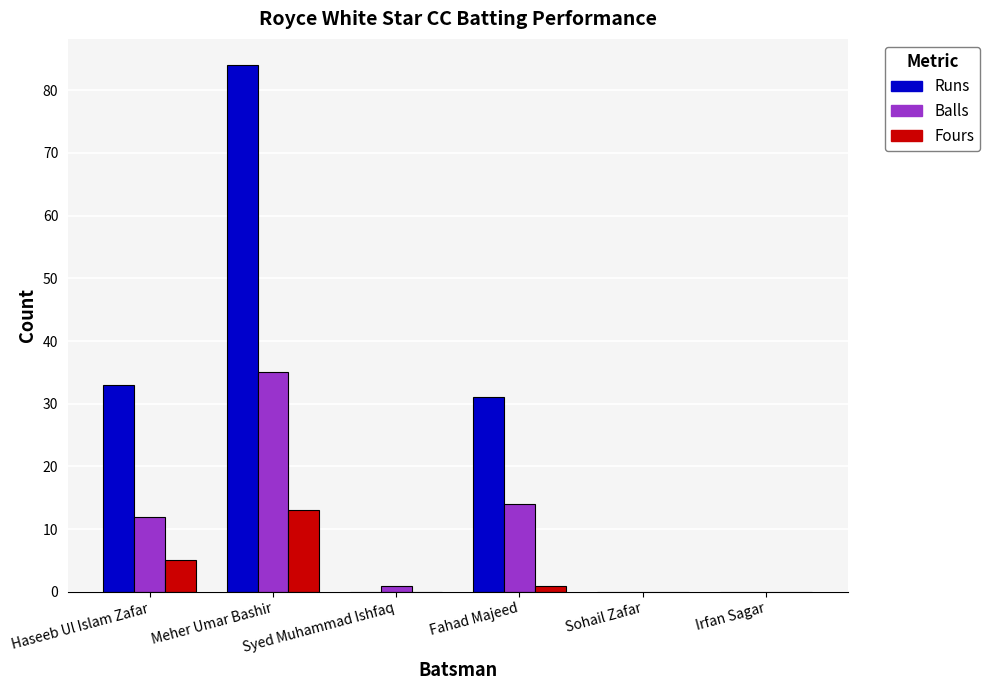

Read the Fours value at Meher Umar Bashir, to the nearest 10.

10